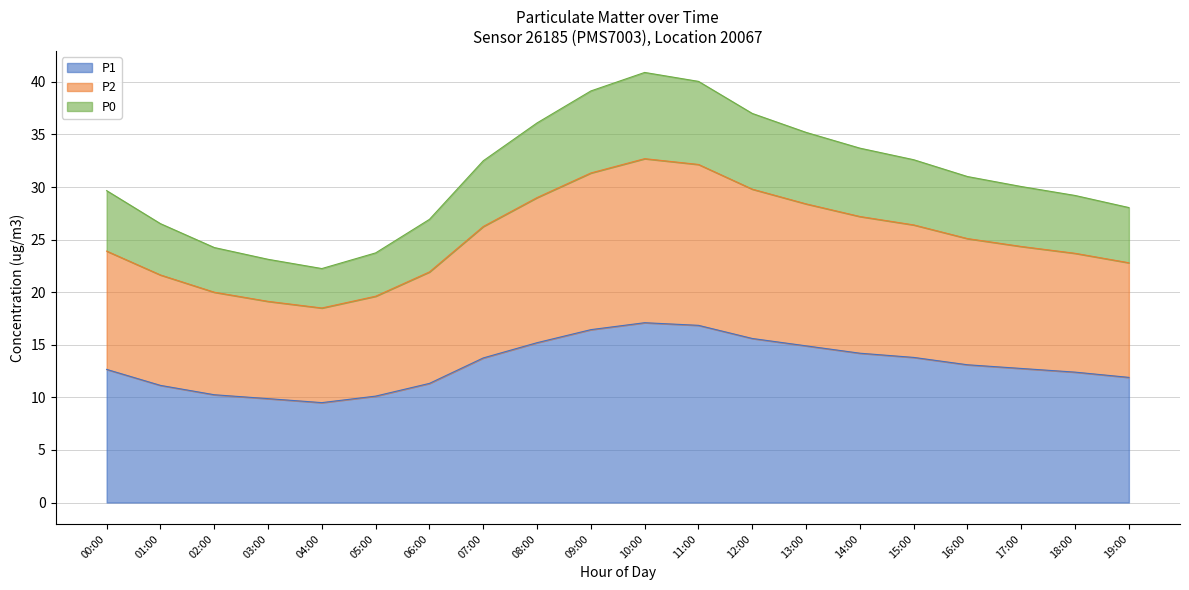

How many lines are shown in the chart?

3